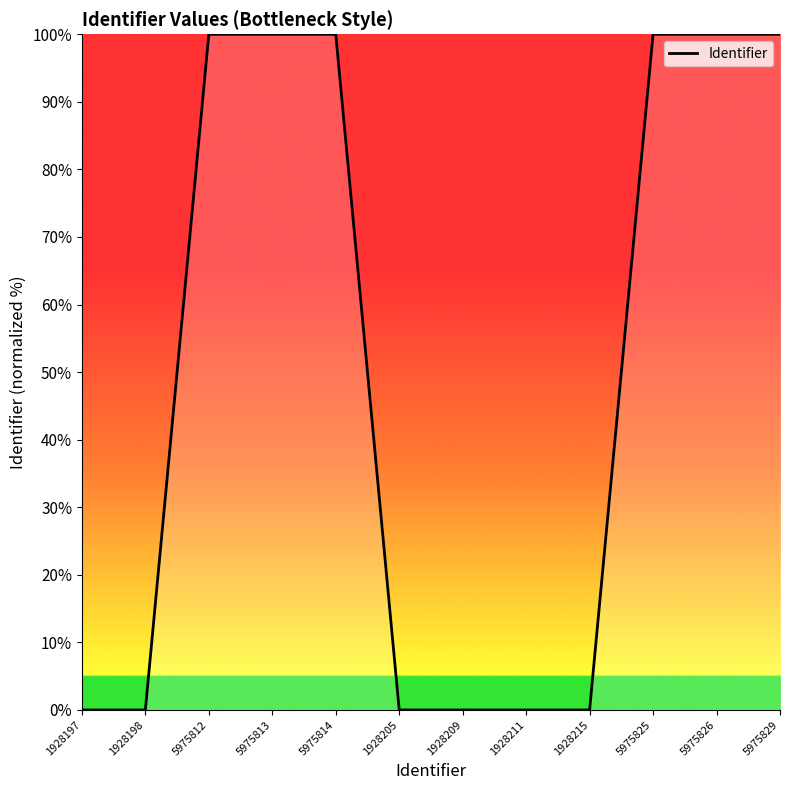

What is the difference between the maximum and minimum values?

100.0